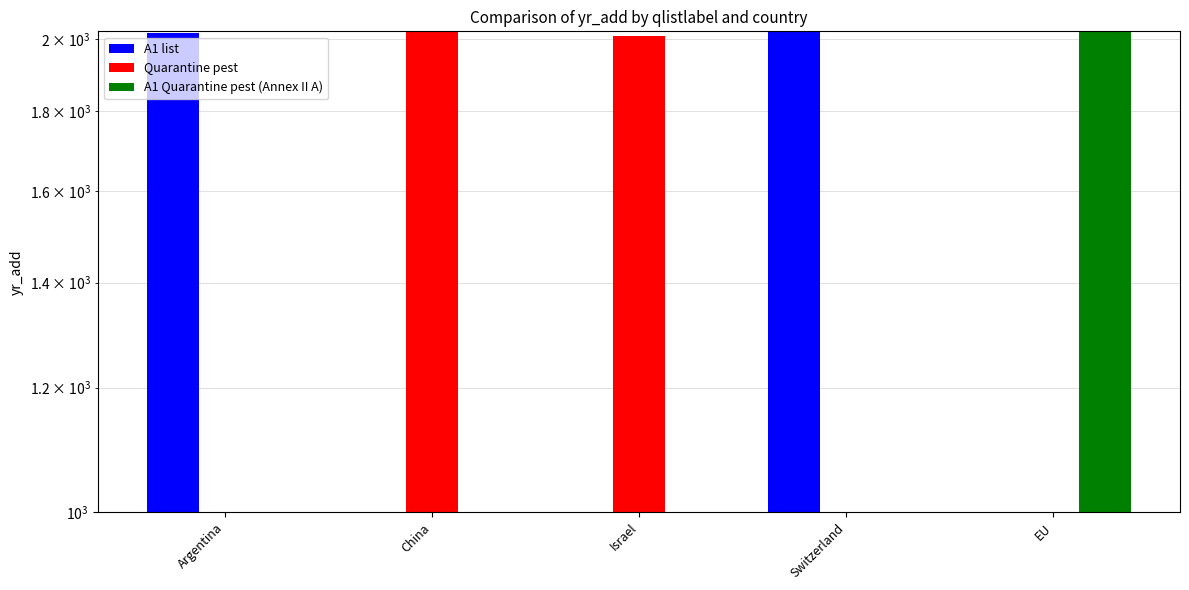

The value of Quarantine pest at Switzerland is 0. True or false?

True